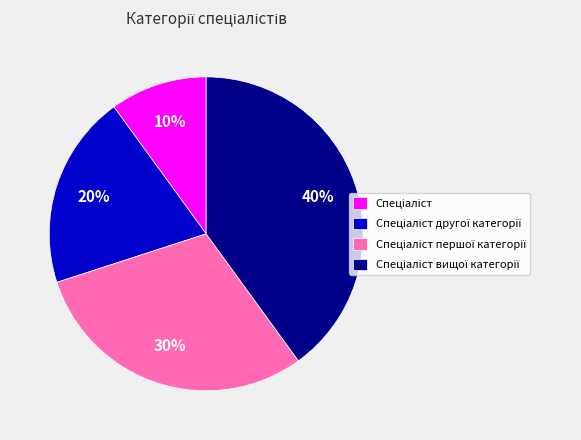

Is there any slice that represents more than half of the pie?

No